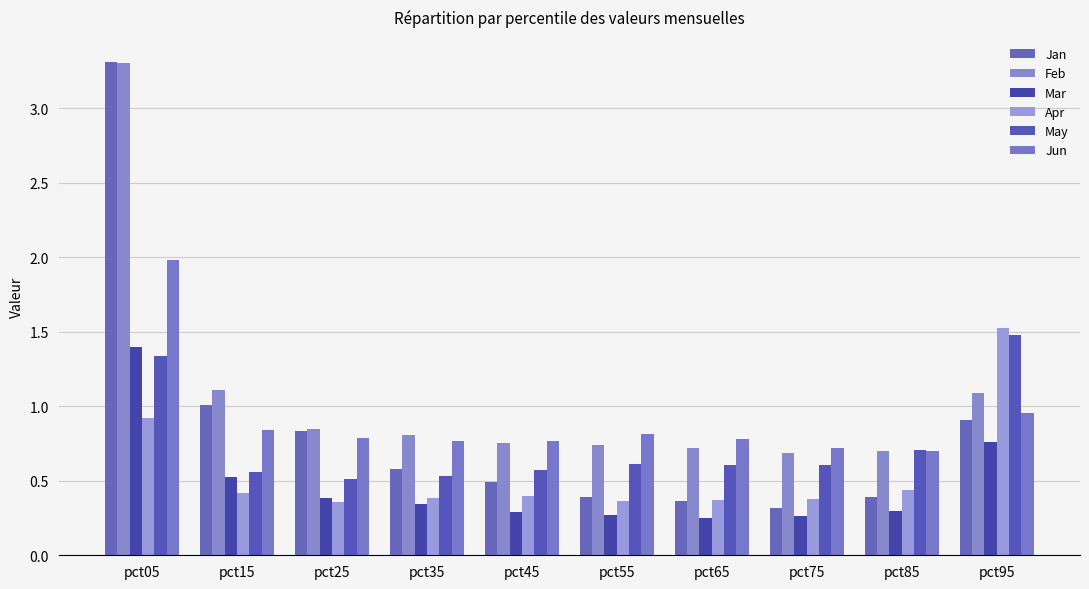

At how many categories does at least one series exceed 1?

3